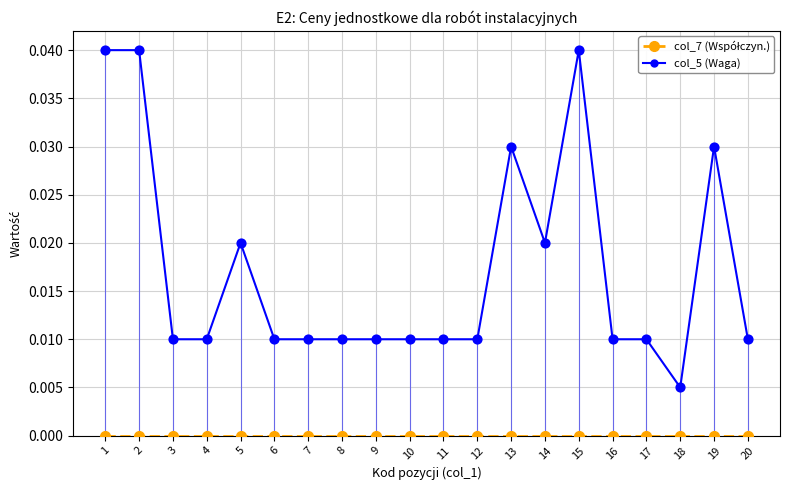

Which series has the largest Y range (max minus min)?

col_5 (Waga)